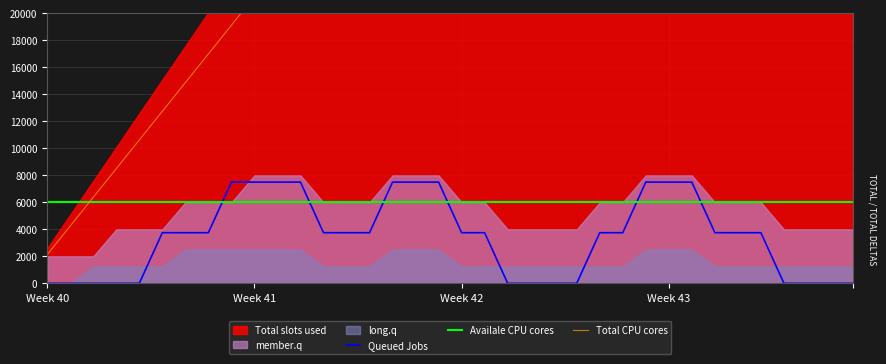

After their last crossing, which series has the higher values: Queued Jobs or Availale CPU cores?

Availale CPU cores